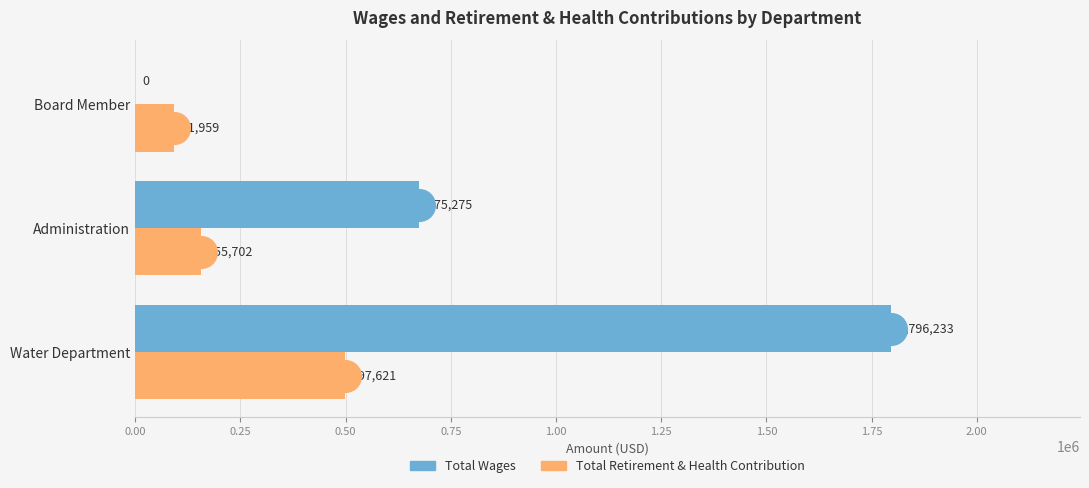

What is the maximum value shown in the chart?

1796233